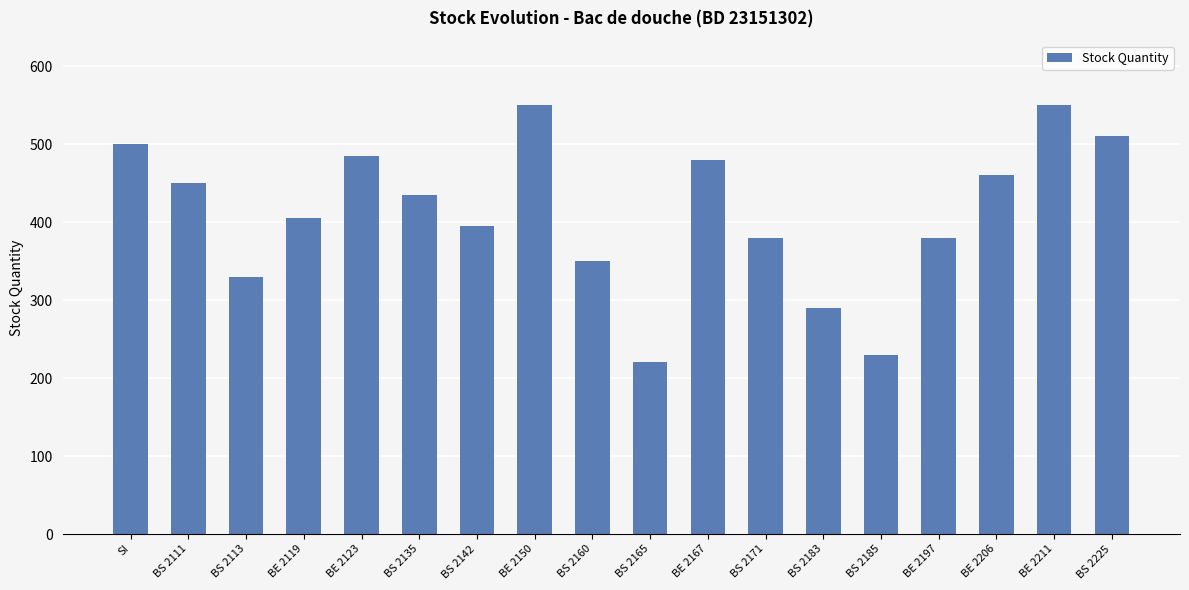

What is the difference between the second highest and minimum values?

330